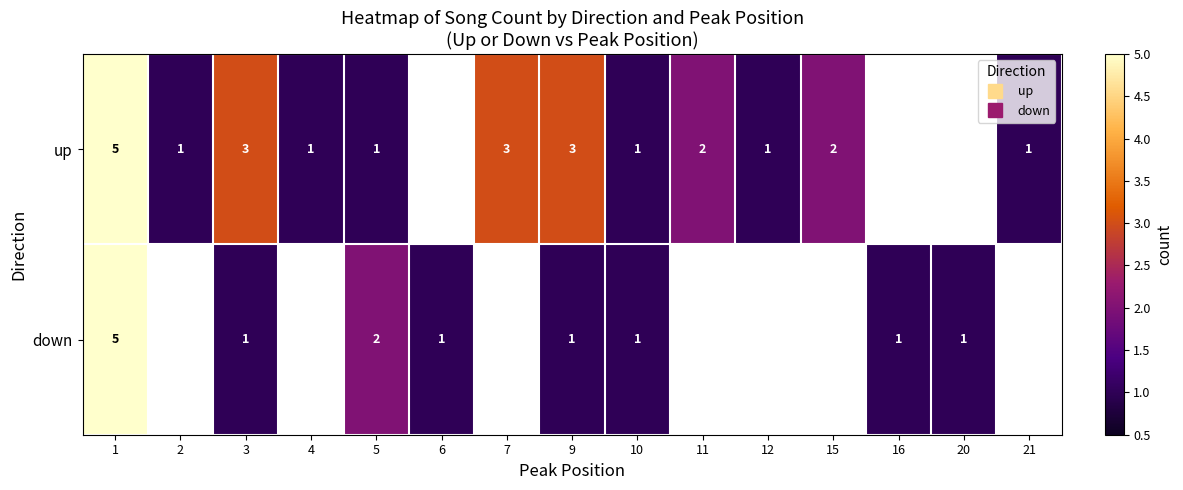

How many up values are between 1 and 3?

11